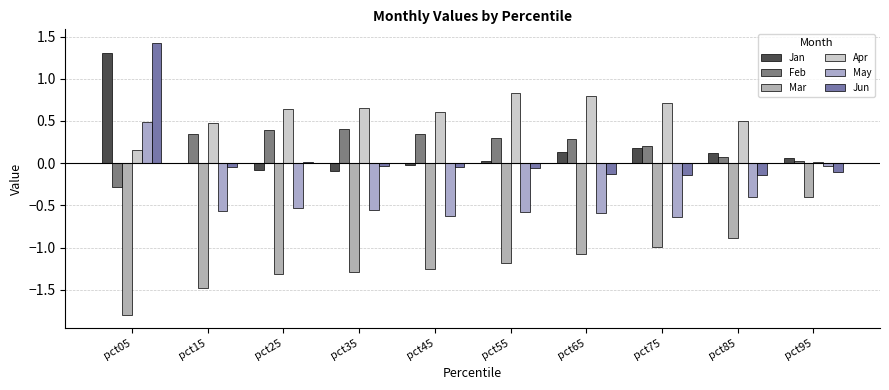

Are the bars horizontal?

No